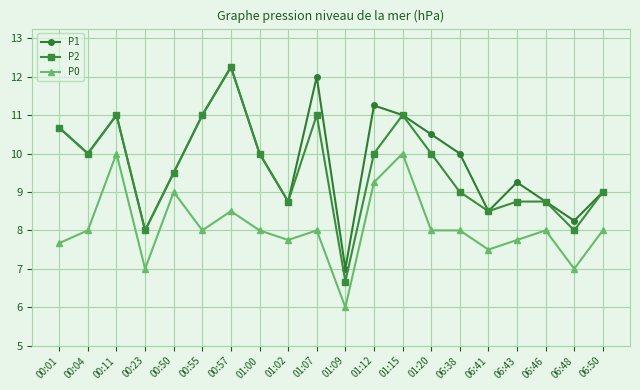

Which category has the lowest value across all series?

01:09